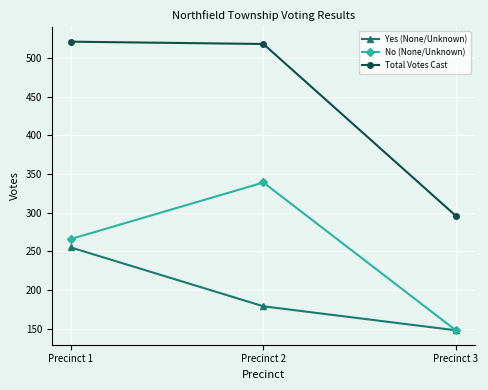

What is the difference between the maximum and minimum values in the Yes (None/Unknown) series?

107